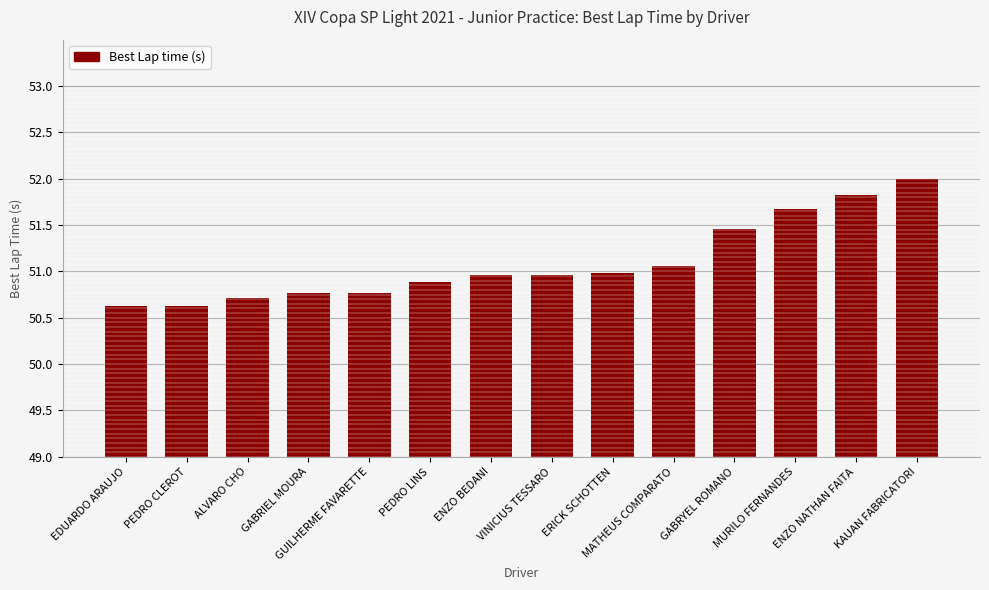

What is the change in value from ALVARO CHO to MURILO FERNANDES?

+1.0